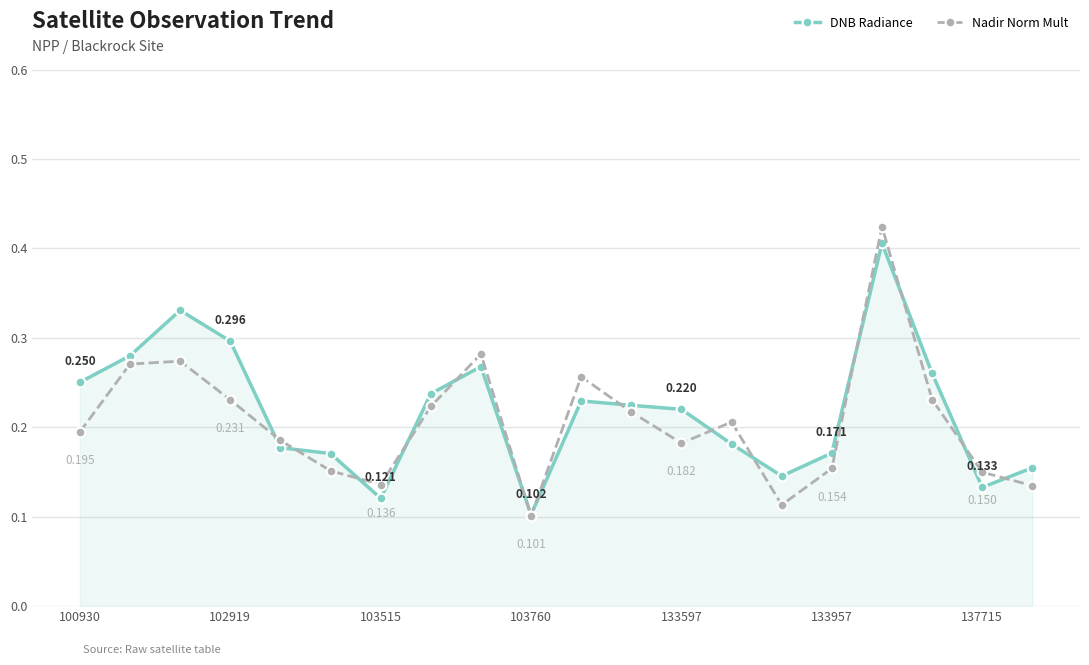

True or false: Nadir Norm Mult has more than 2 points higher than both neighbors.

True